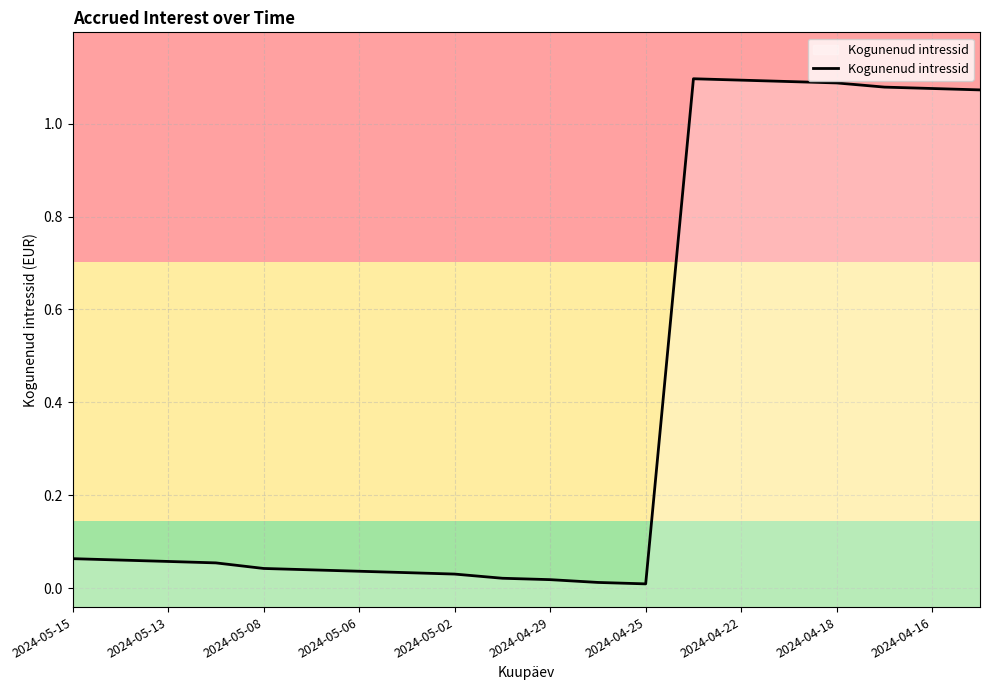

True or false: there are more than 2 points higher than both neighbors.

False